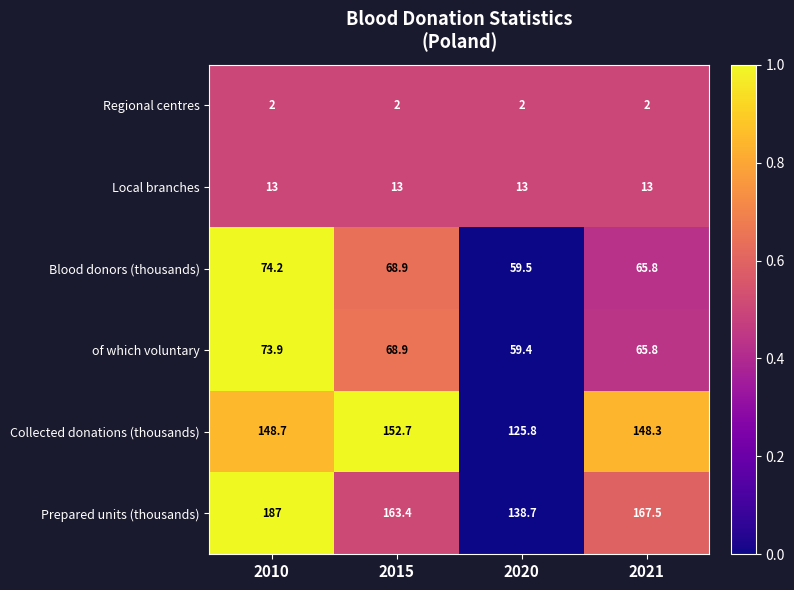

What is the sum of all Blood donors (thousands) values?

268.4